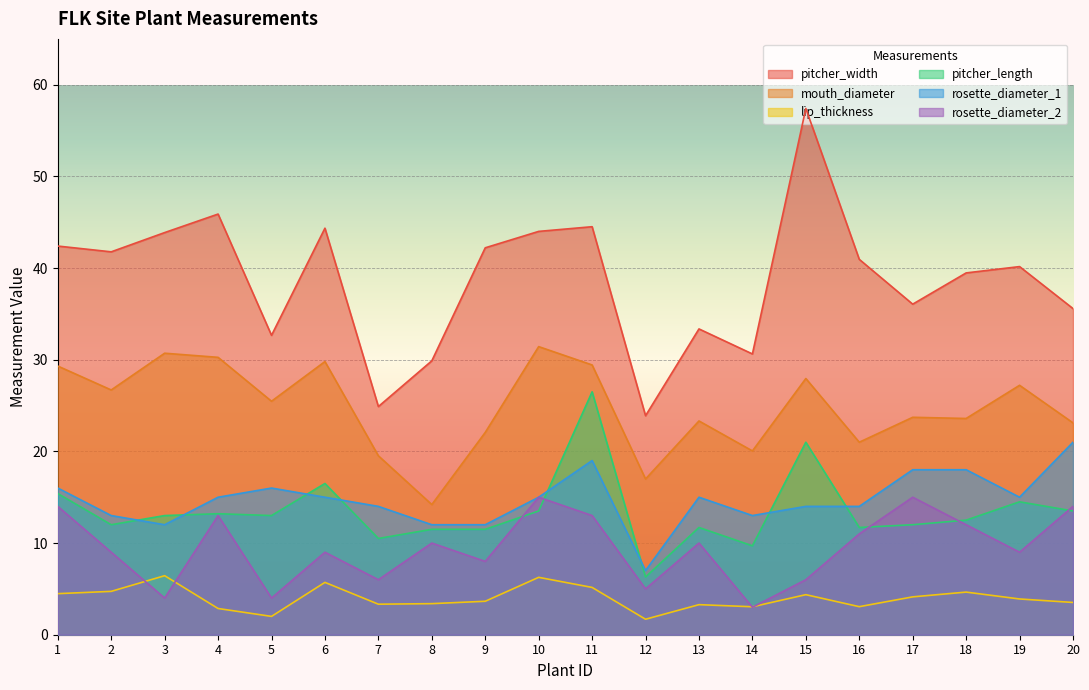

At which label is rosette_diameter_1 closest to 14?

7